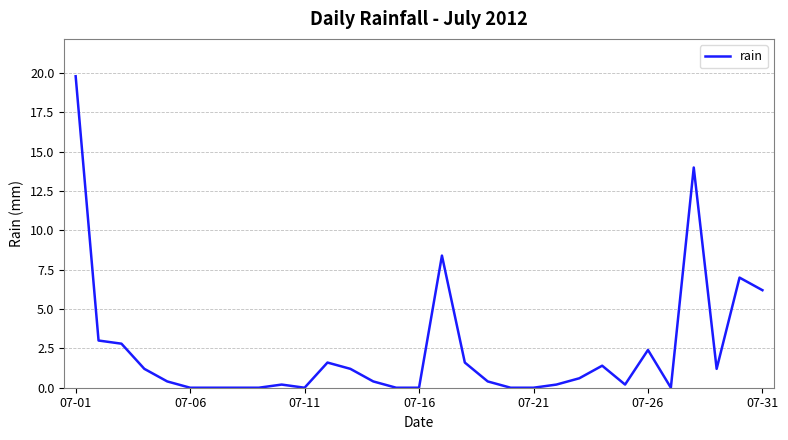

What is the maximum value shown in the chart?

19.8